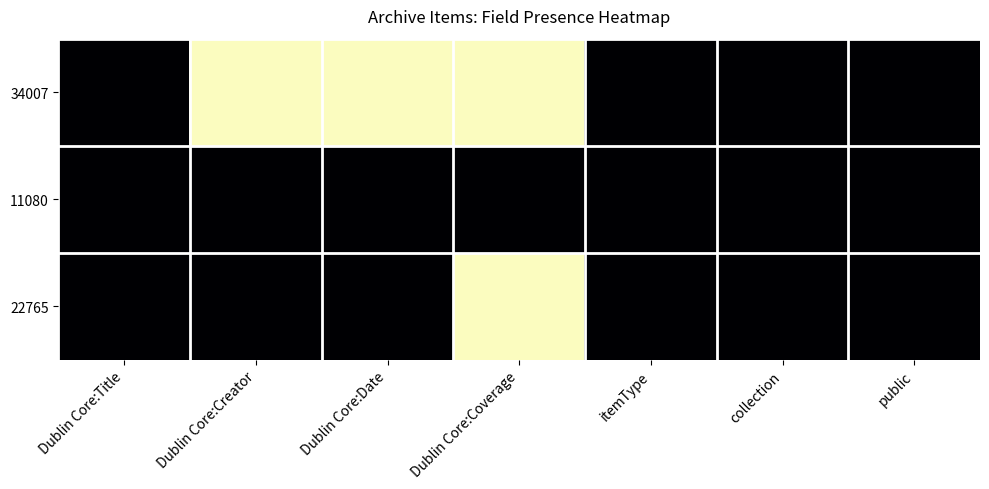

Between itemType and Dublin Core:Creator, which is larger?

itemType